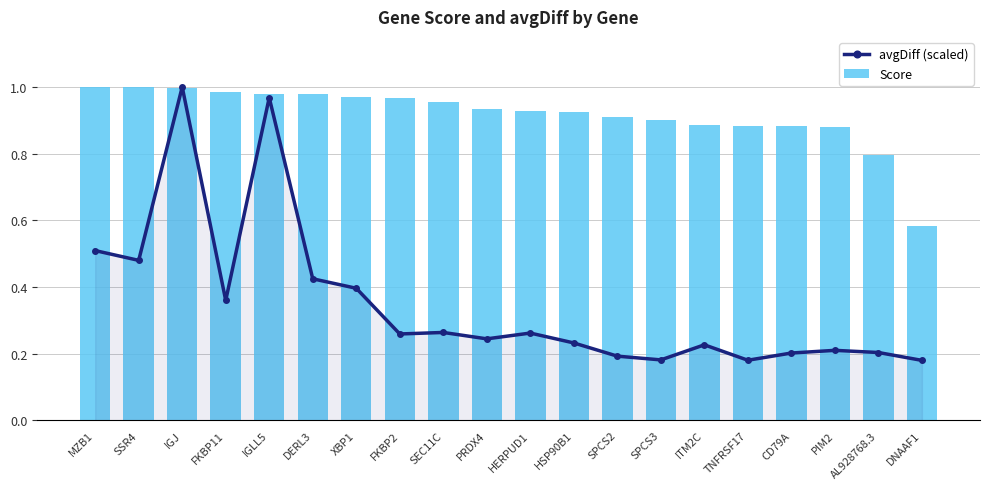

Reading right to left, extract all data points from this chart.

avgDiff (scaled): DNAAF1=0.2	AL928768.3=0.2	PIM2=0.2	CD79A=0.2	TNFRSF17=0.2	ITM2C=0.2	SPCS3=0.2	SPCS2=0.2	HSP90B1=0.2	HERPUD1=0.3	PRDX4=0.2	SEC11C=0.3	FKBP2=0.3	XBP1=0.4	DERL3=0.4	IGLL5=1.0	FKBP11=0.4	IGJ=1.0	SSR4=0.5	MZB1=0.5
Score: DNAAF1=0.6	AL928768.3=0.8	PIM2=0.9	CD79A=0.9	TNFRSF17=0.9	ITM2C=0.9	SPCS3=0.9	SPCS2=0.9	HSP90B1=0.9	HERPUD1=0.9	PRDX4=0.9	SEC11C=1.0	FKBP2=1.0	XBP1=1.0	DERL3=1.0	IGLL5=1.0	FKBP11=1.0	IGJ=1.0	SSR4=1.0	MZB1=1.0